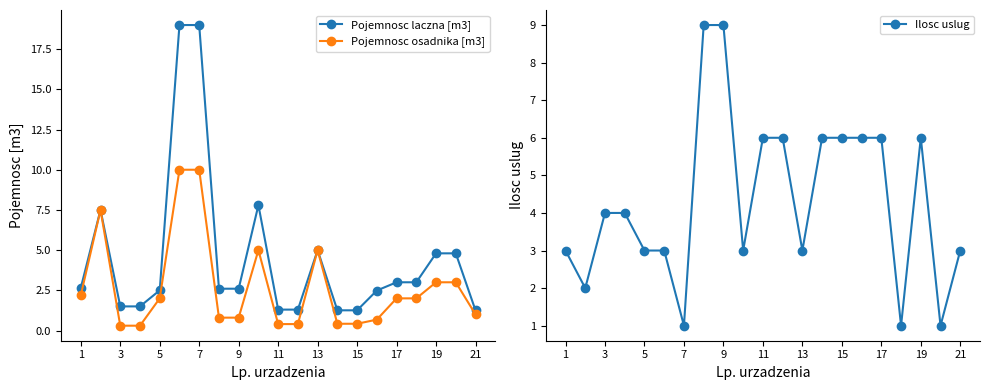

True or false: Pojemnosc laczna [m3] has more than 2 points higher than both neighbors.

True